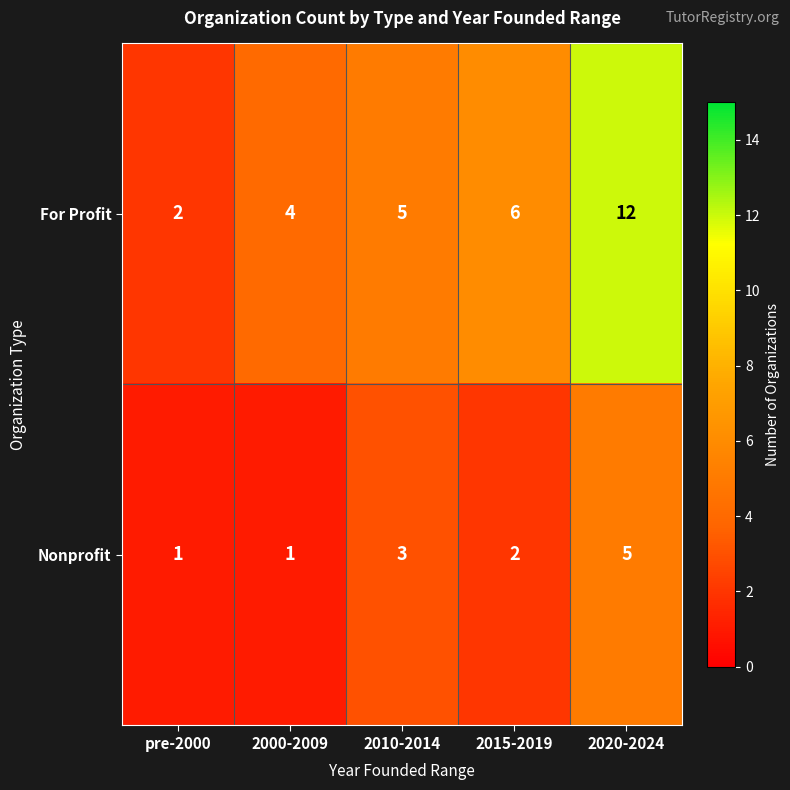

Rank the series by their average value, from lowest to highest.

Nonprofit, For Profit